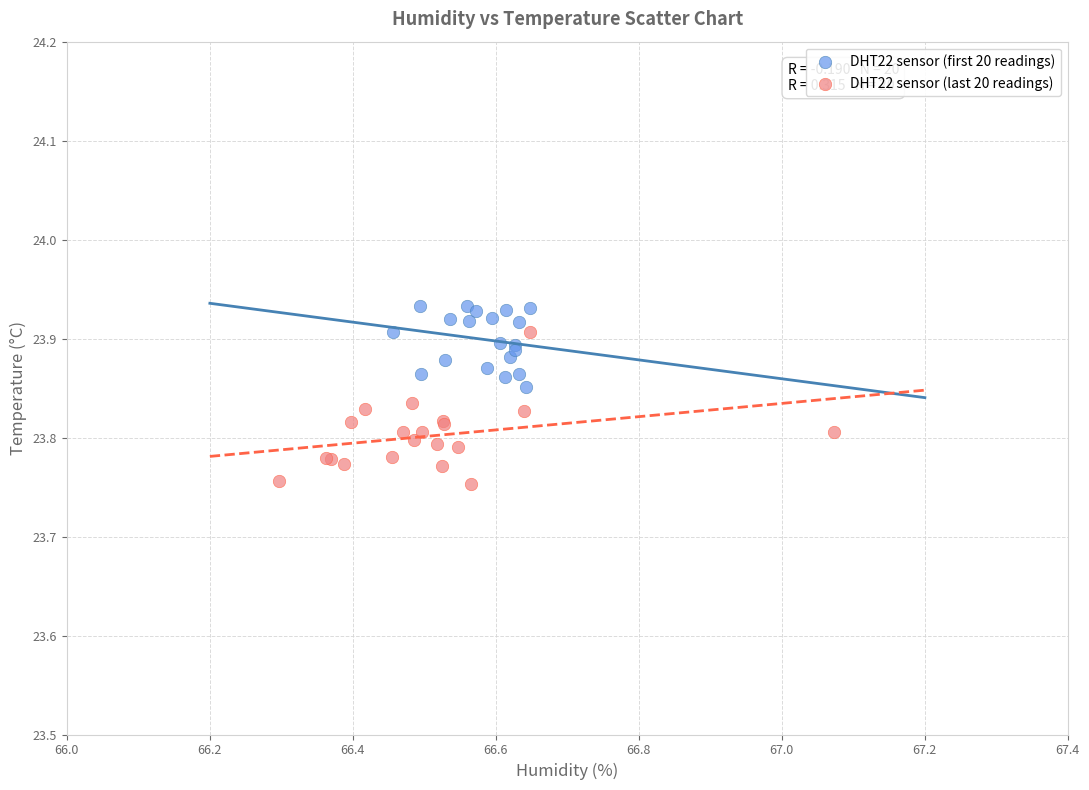

Which series contains the lowest Y value?

DHT22 sensor (last 20 readings)